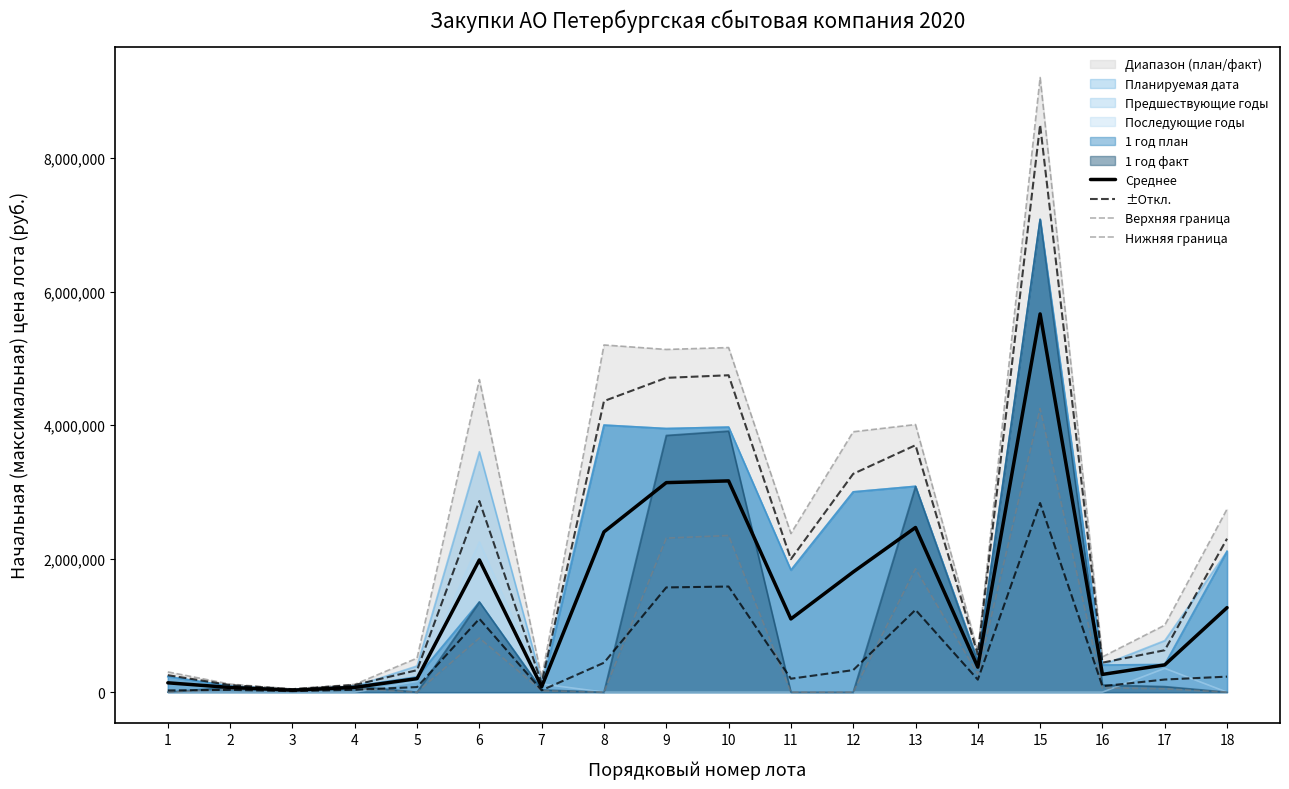

Which category has the highest value in the Нижняя граница series?

15